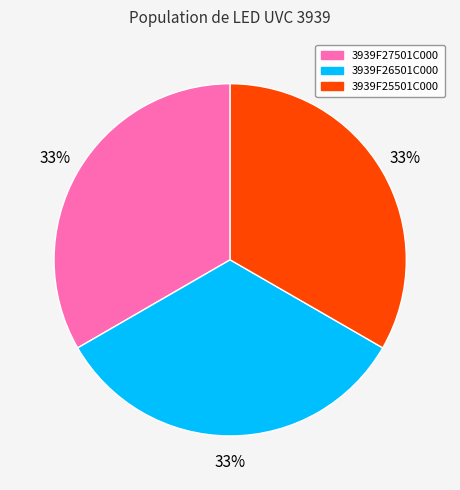

How many slices are in this pie chart?

3